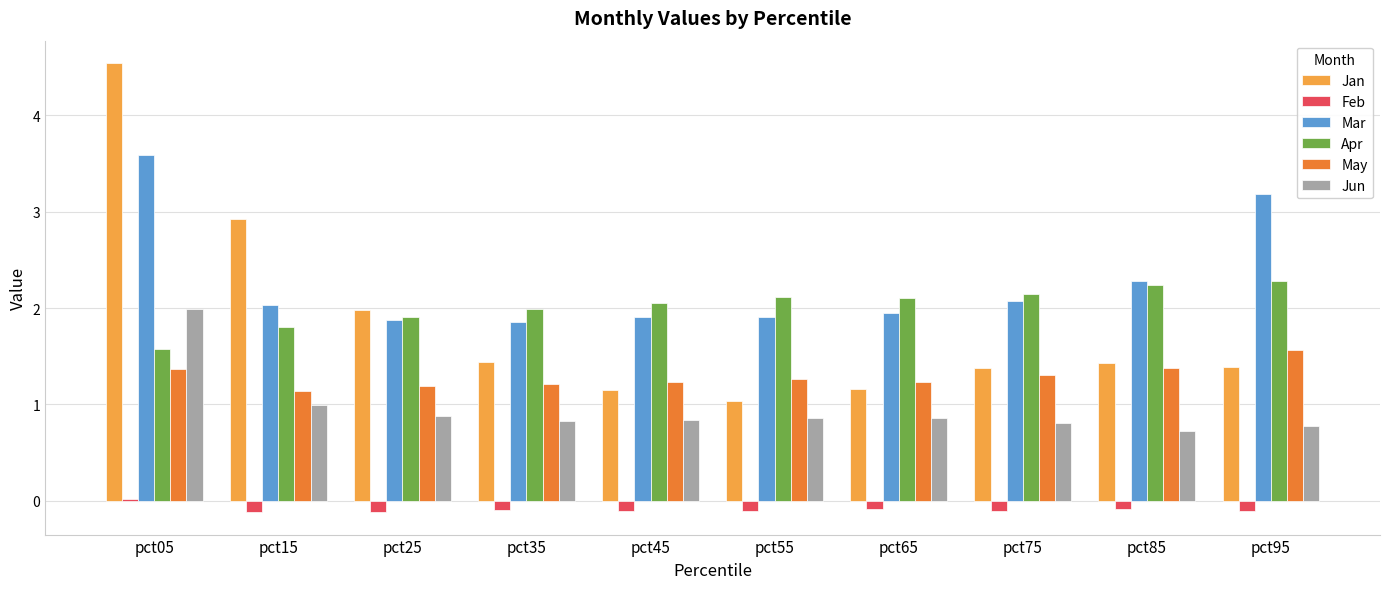

At which label does Jun reach its peak?

pct05